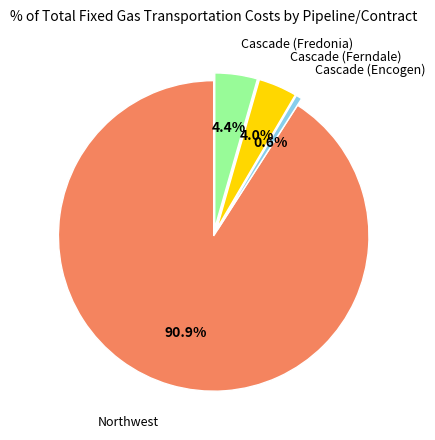

Does any single category account for the majority?

Yes